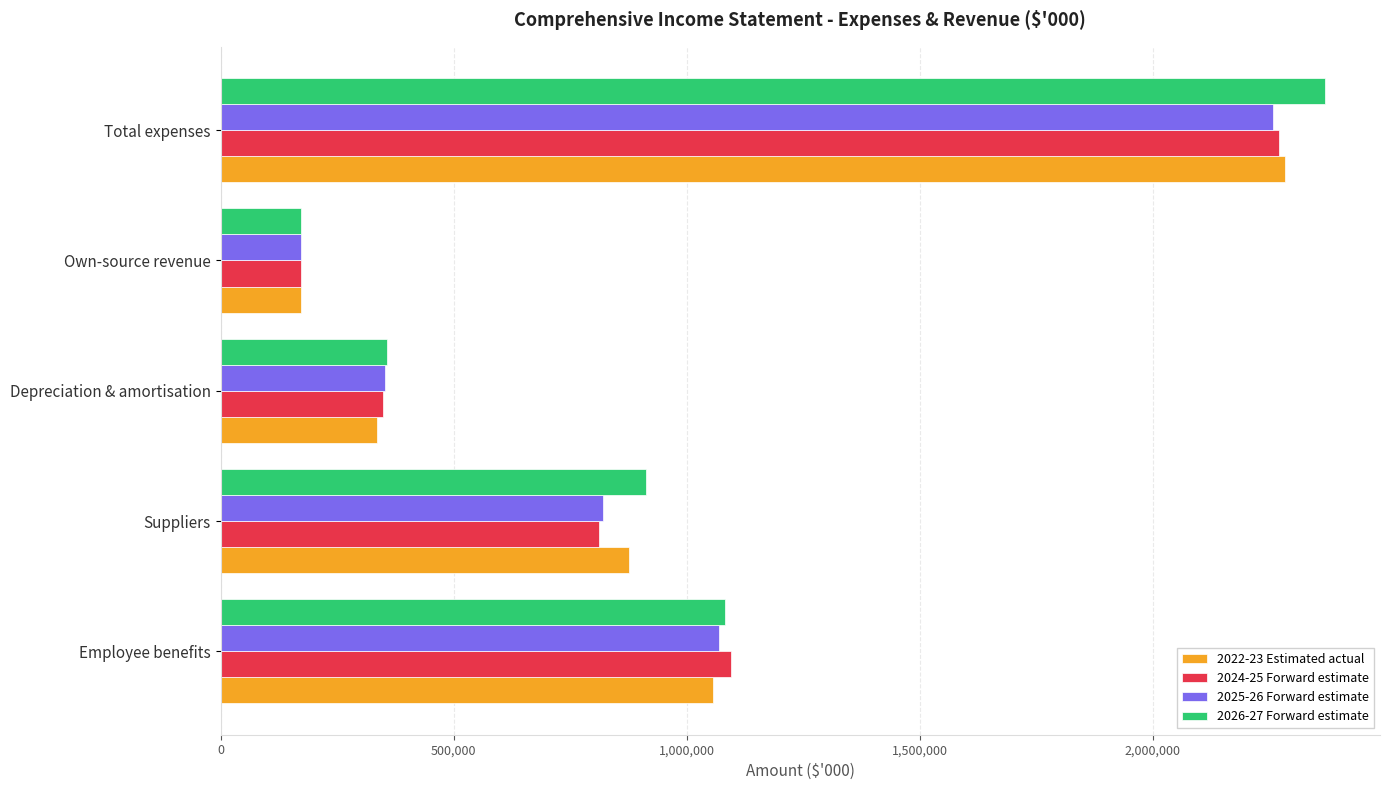

List the labels in order of 2025-26 Forward estimate value, largest first.

Total expenses, Employee benefits, Suppliers, Depreciation & amortisation, Own-source revenue